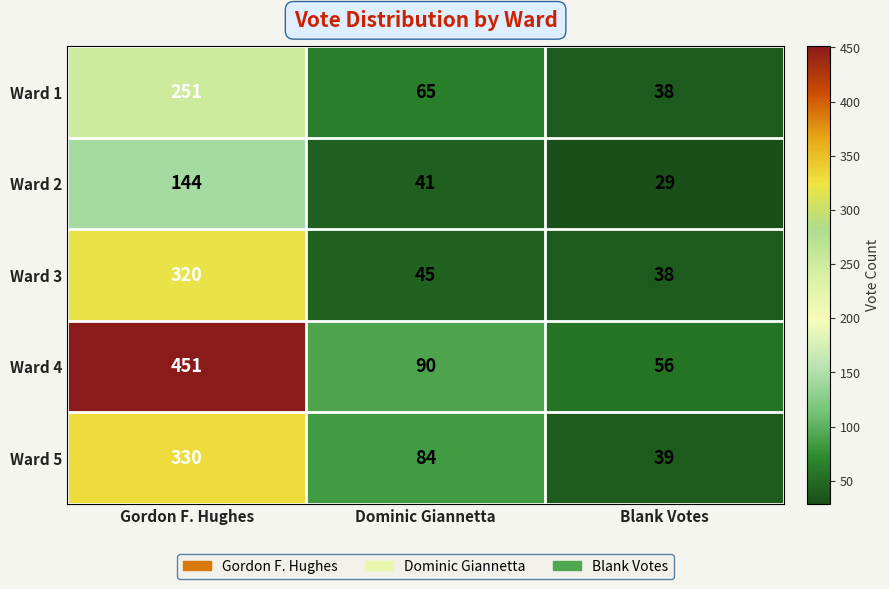

How many data points does each series have?

3